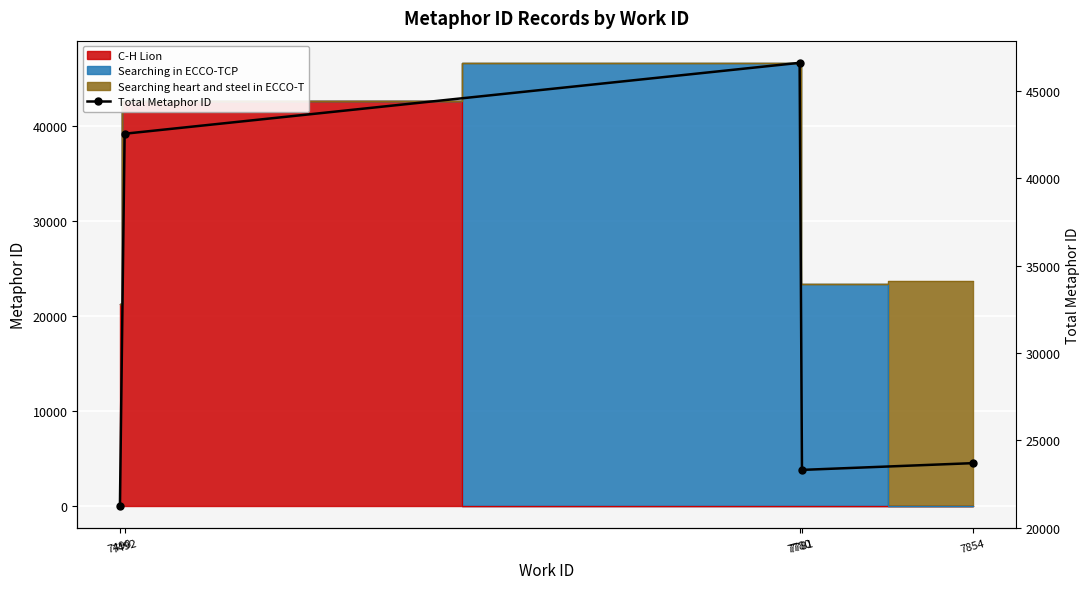

What is the change in value from 7780 to 7781?

-23308